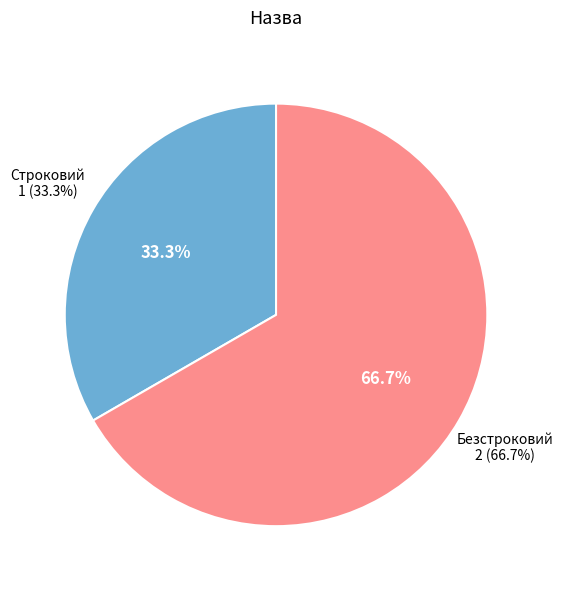

Which slice represents more than half of the pie?

Безстроковий